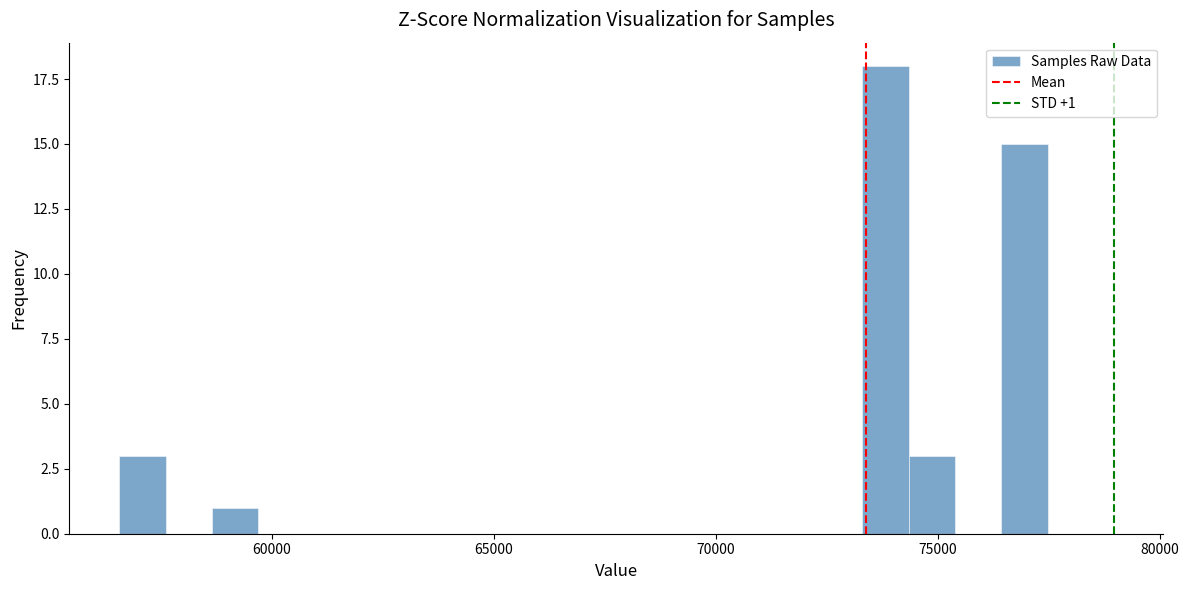

Read against the x-axis, roughly where is the centre of the tallest bar?

74000